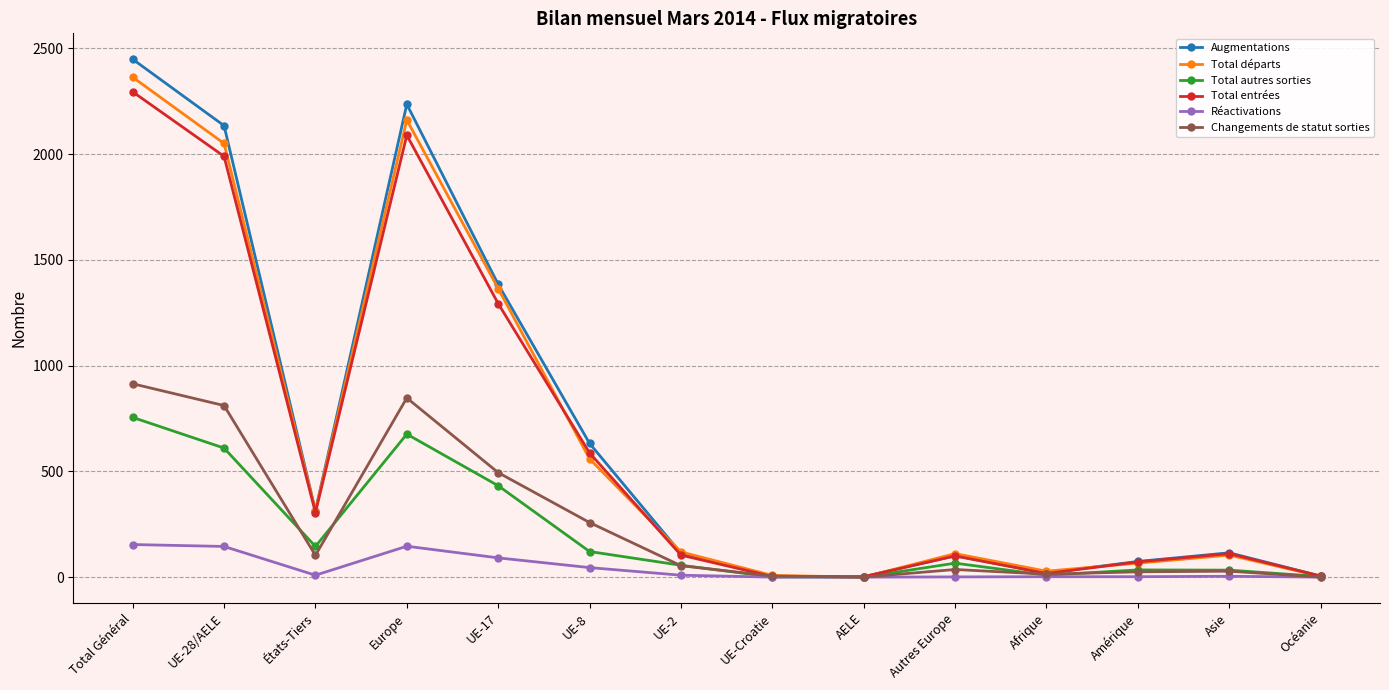

Where is the first local maximum for Total entrées?

Europe